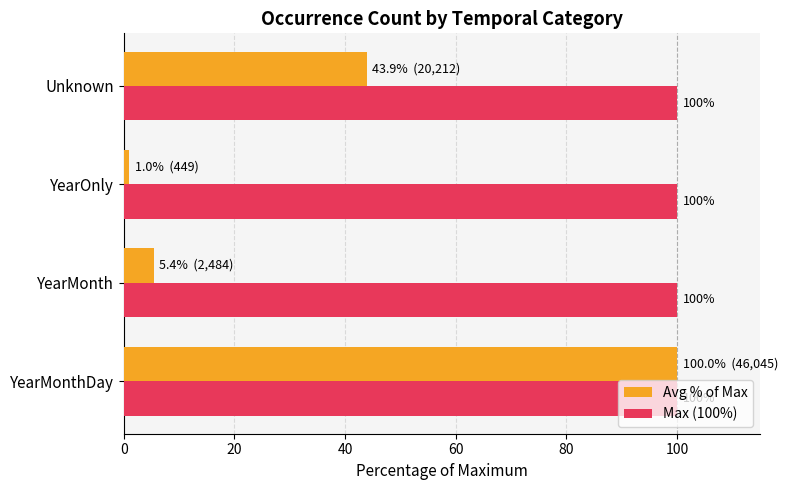

At which label is Avg % of Max closest to 50?

Unknown